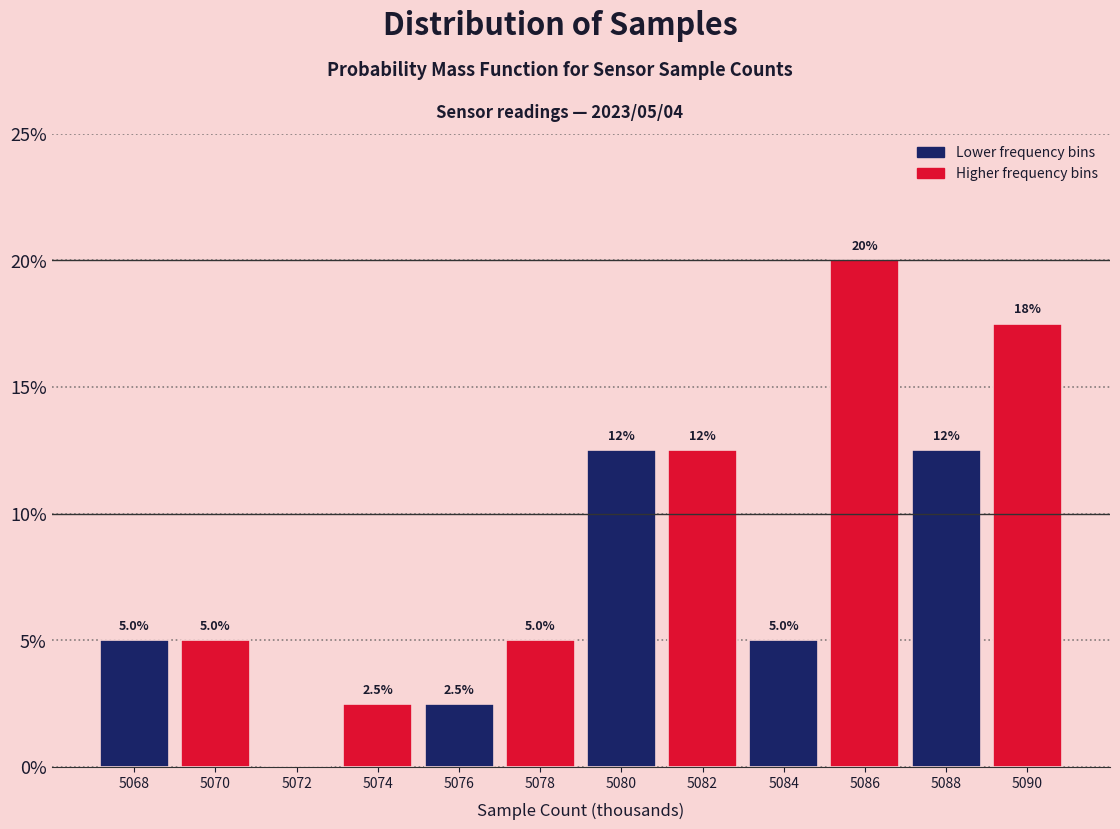

Reading left to right, transcribe all the data shown in this chart.

5068=5.0	5070=5.0	5072=0.0	5074=2.5	5076=2.5	5078=5.0	5080=12.5	5082=12.5	5084=5.0	5086=20.0	5088=12.5	5090=17.5